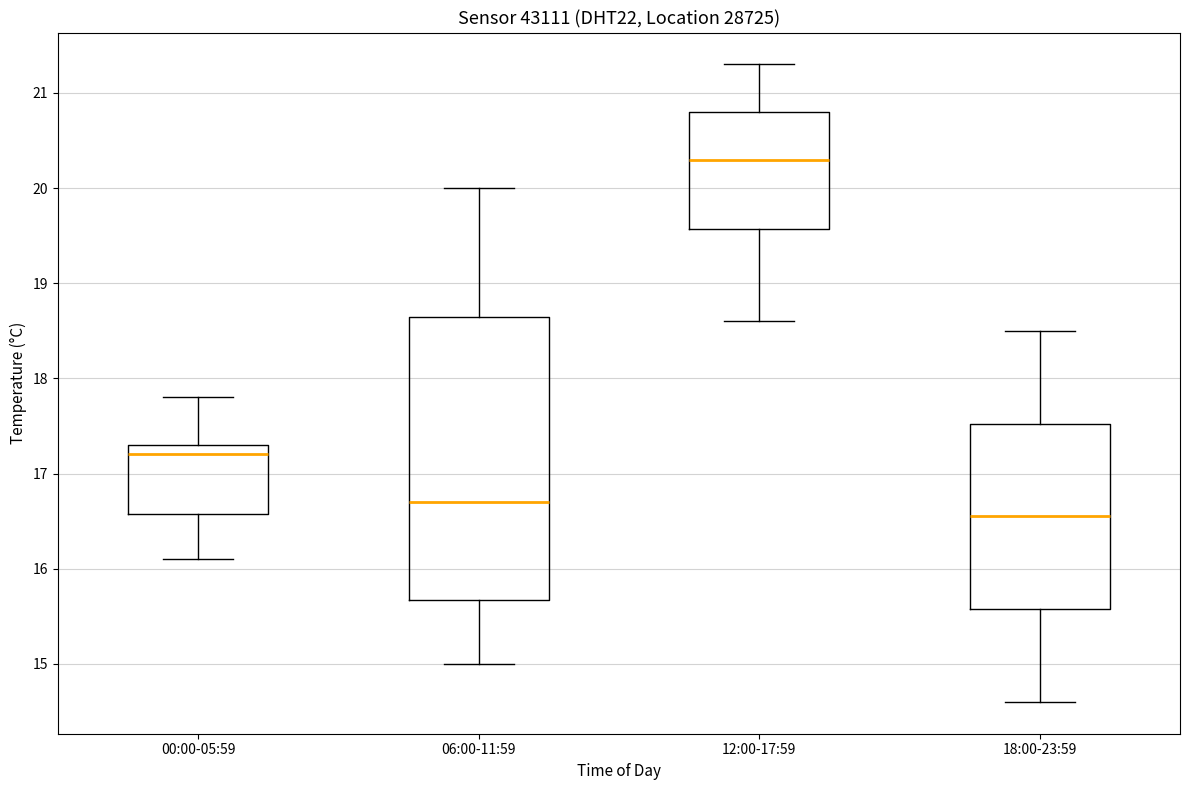

Which box's median line is the lowest?

18:00-23:59